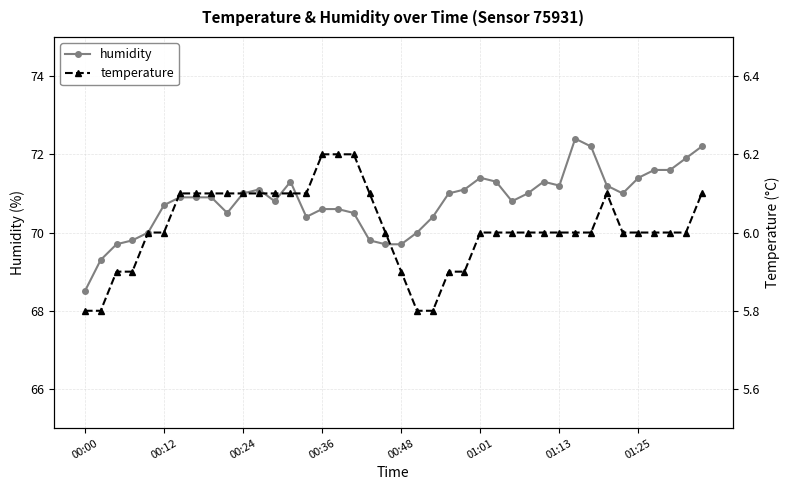

Which category has the lowest value in the humidity series?

00:00